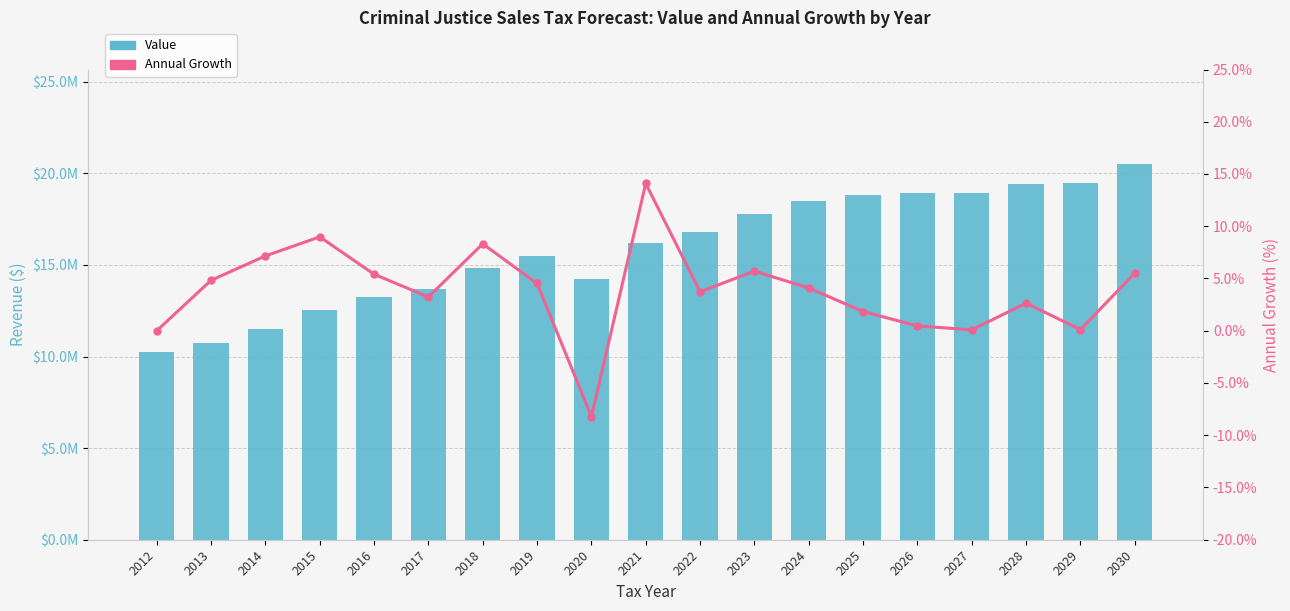

Reading left to right, what are all the values shown in this chart?

Value: 10262902.5	10758498.7	11528619.6	12564407.0	13243627.9	13671507.9	14808959.6	15478453.2	14206604.7	16208612.0	16812426.8	17771771.6	18499259.0	18838833.3	18925630.5	18942106.0	19442307.4	19463678.0	20536341.6
Annual Growth: 0.0	4.8	7.2	9.0	5.4	3.2	8.3	4.5	-8.2	14.1	3.7	5.7	4.1	1.8	0.5	0.1	2.6	0.1	5.5